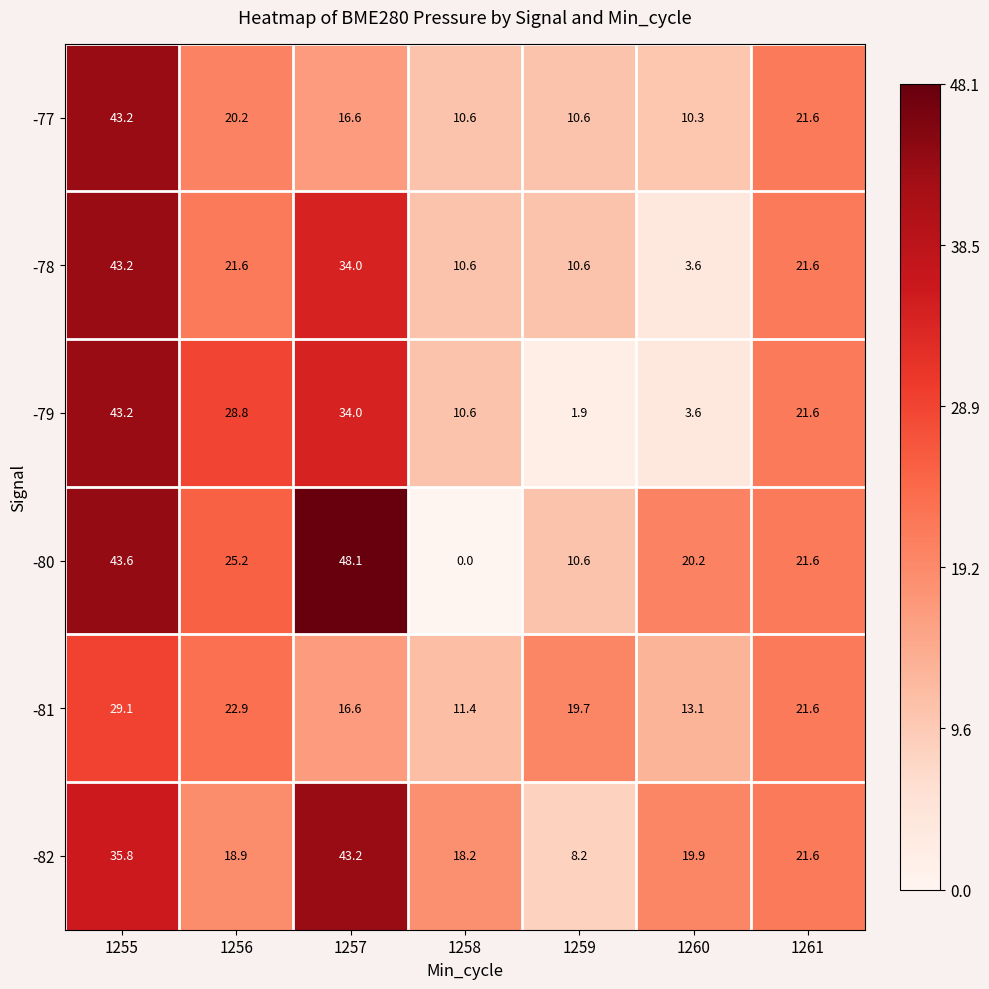

How many categories are shown in the chart?

7